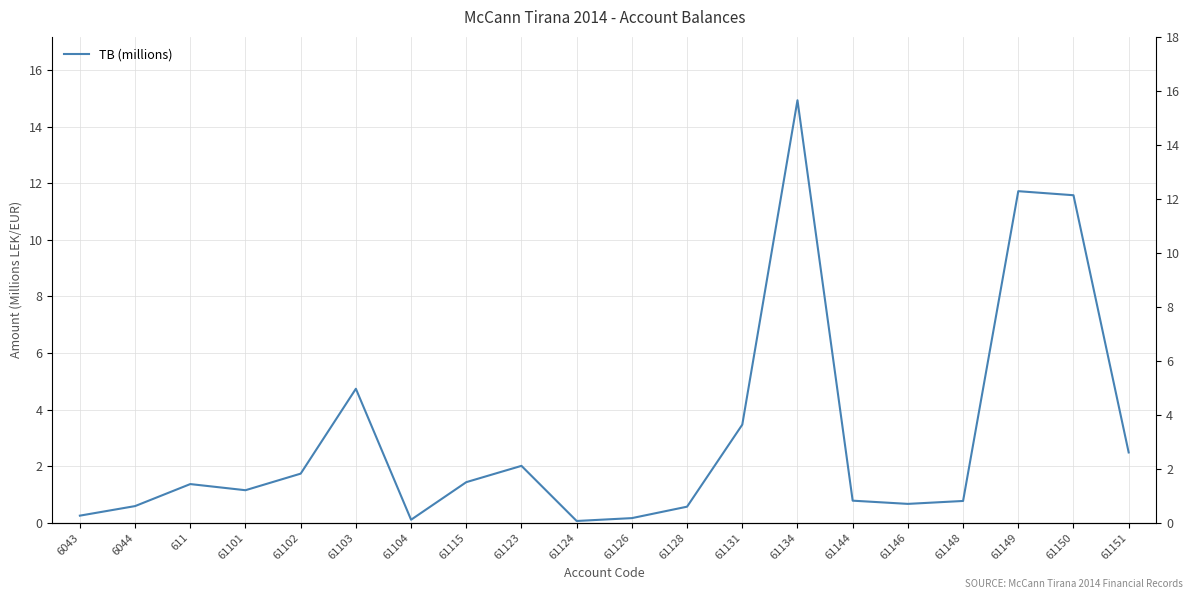

How many interior local peaks (higher than both neighbors) does the data have?

5